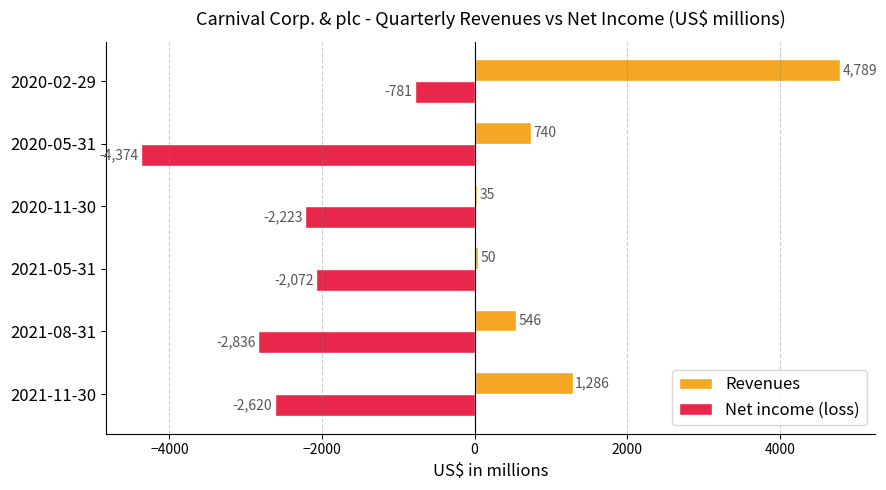

Between 2021-11-30 and 2021-05-31, which series saw the biggest shift?

Revenues